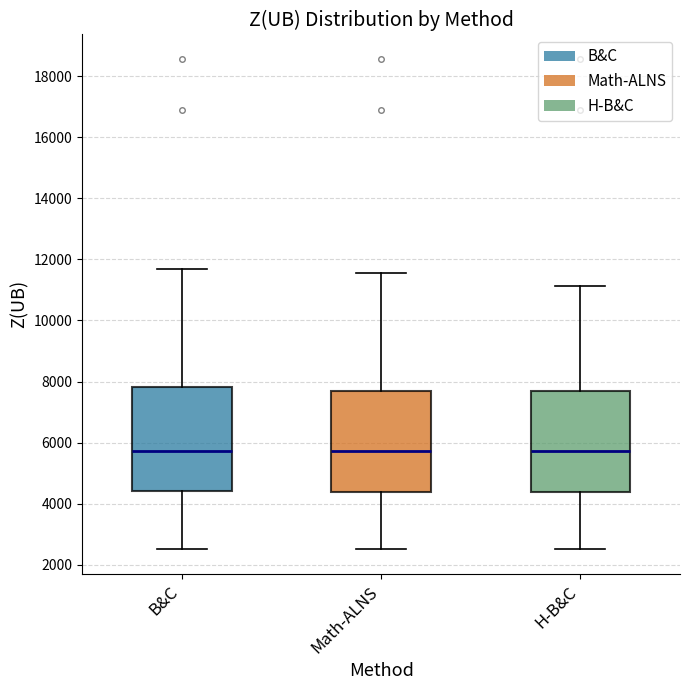

Where is the lower edge of the box for Math-ALNS on the y-axis? The values are not printed on the chart, so give them approximately, as read against the axis.

4400